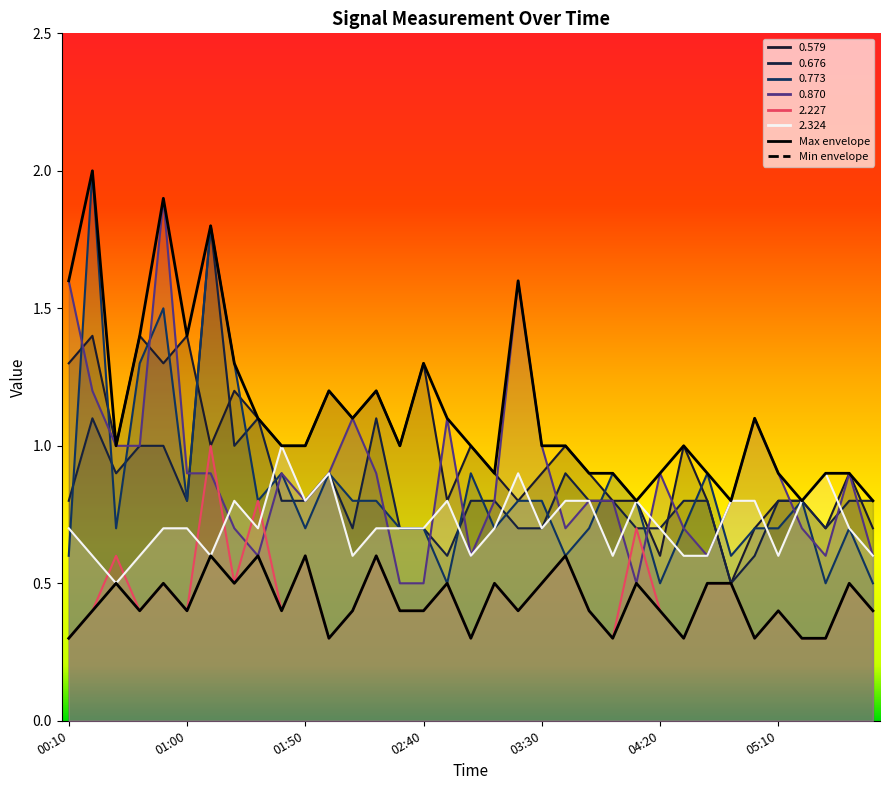

Is it true that Max envelope equals 0.7 at 17?

False